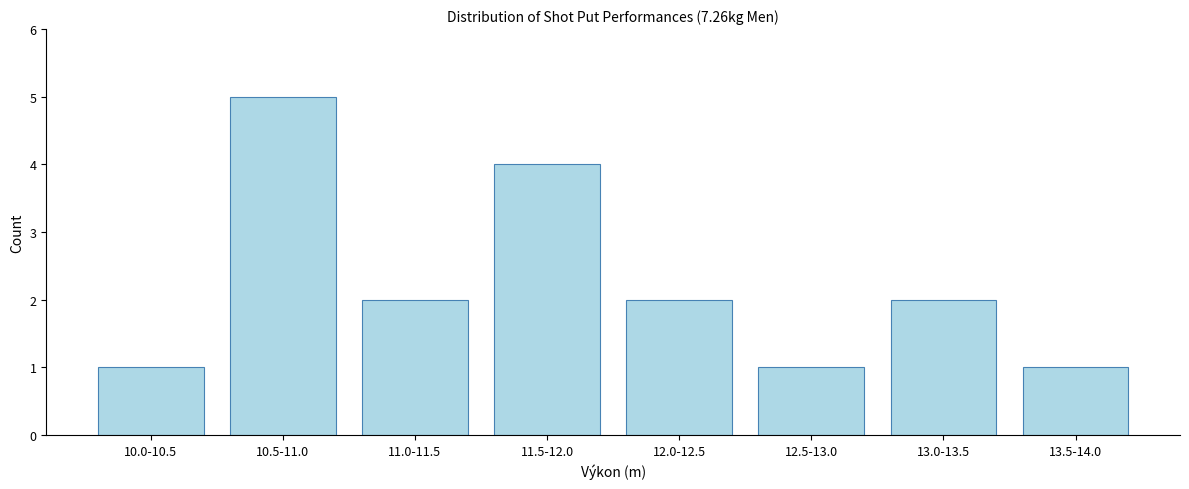

Reading left to right, what are all the values shown in this chart?

10.0-10.5=1	10.5-11.0=5	11.0-11.5=2	11.5-12.0=4	12.0-12.5=2	12.5-13.0=1	13.0-13.5=2	13.5-14.0=1